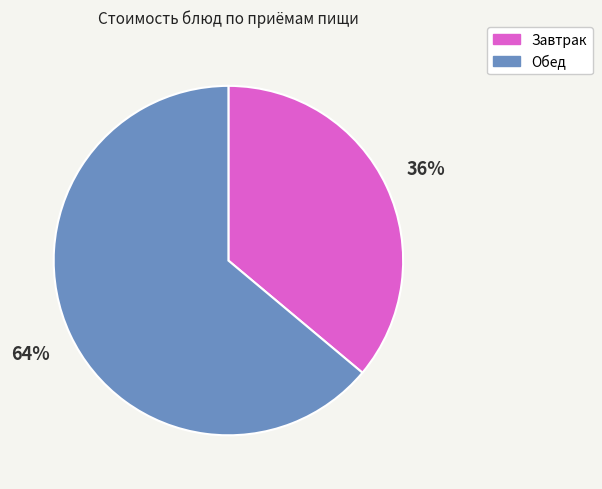

Is Обед the majority of the pie?

Yes